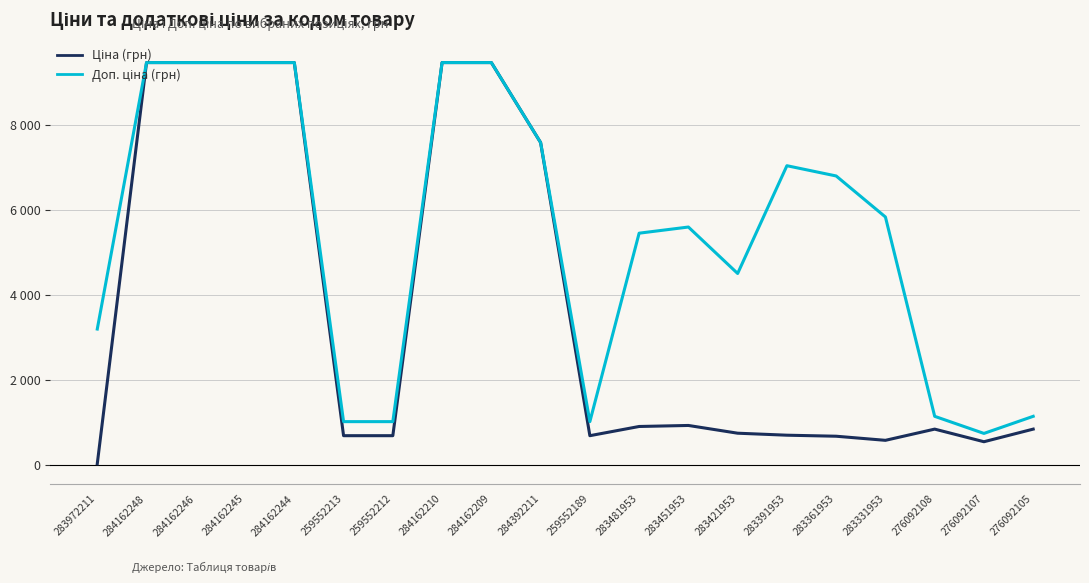

Which category has the highest value in the Ціна (грн) series?

284162248